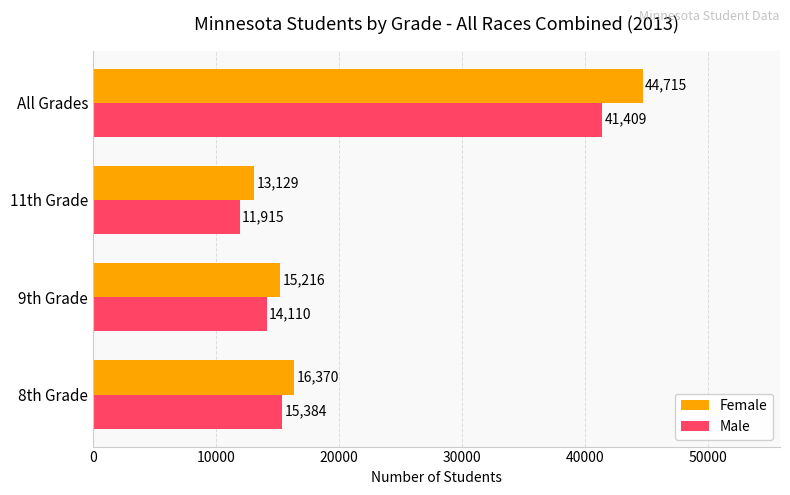

Is it true that Female equals 16370 at 8th Grade?

True